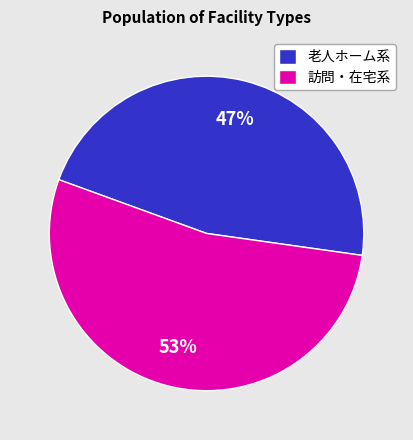

What is the majority slice?

訪問・在宅系